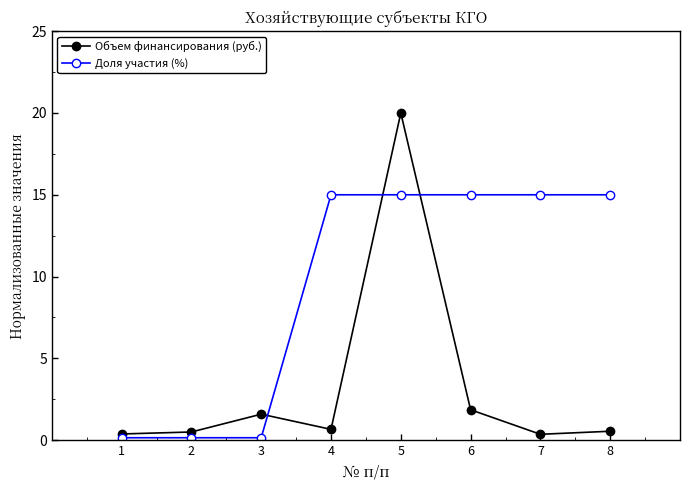

How many categories are shown in the chart?

8